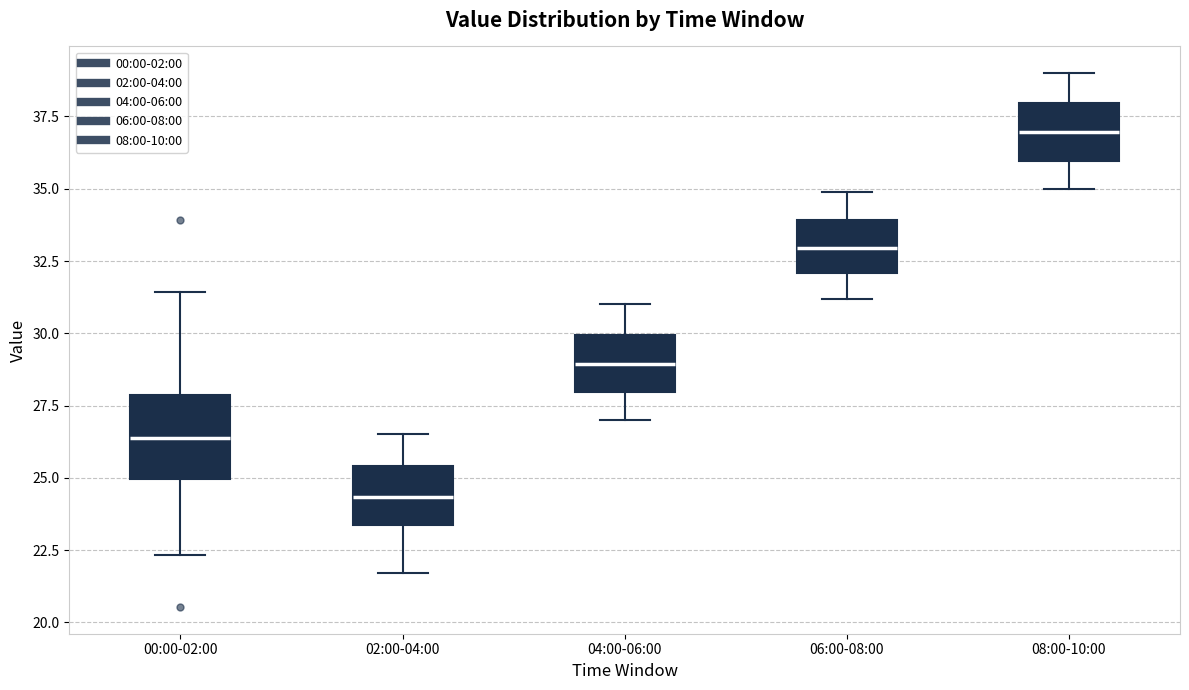

Reading left to right, transcribe this box plot: for each box, give where its median line is, the range the box spans, and where its two whiskers end, as read against the y-axis. The values are not printed on the chart, so give them approximately, as read against the axis.

00:00-02:00: median 26.5, box 25.0 to 28.0, whiskers 22.5 to 31.5
02:00-04:00: median 24.5, box 23.5 to 25.5, whiskers 21.5 to 26.5
04:00-06:00: median 29.0, box 28.0 to 30.0, whiskers 27.0 to 31.0
06:00-08:00: median 33.0, box 32.0 to 34.0, whiskers 31.0 to 35.0
08:00-10:00: median 37.0, box 36.0 to 38.0, whiskers 35.0 to 39.0